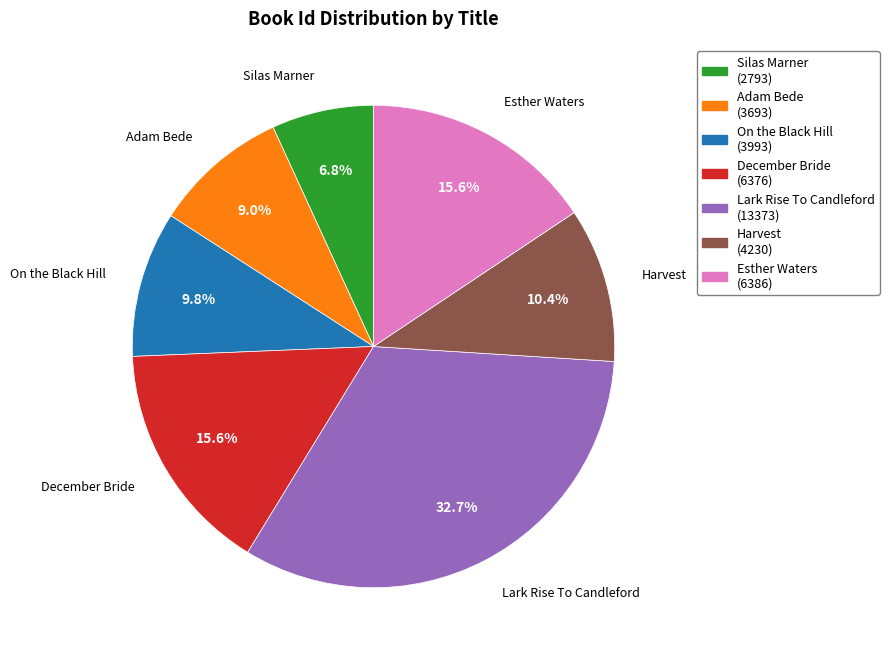

Approximately how many times larger is the value at Silas Marner (2793) compared to On the Black Hill (3993)?

0.7